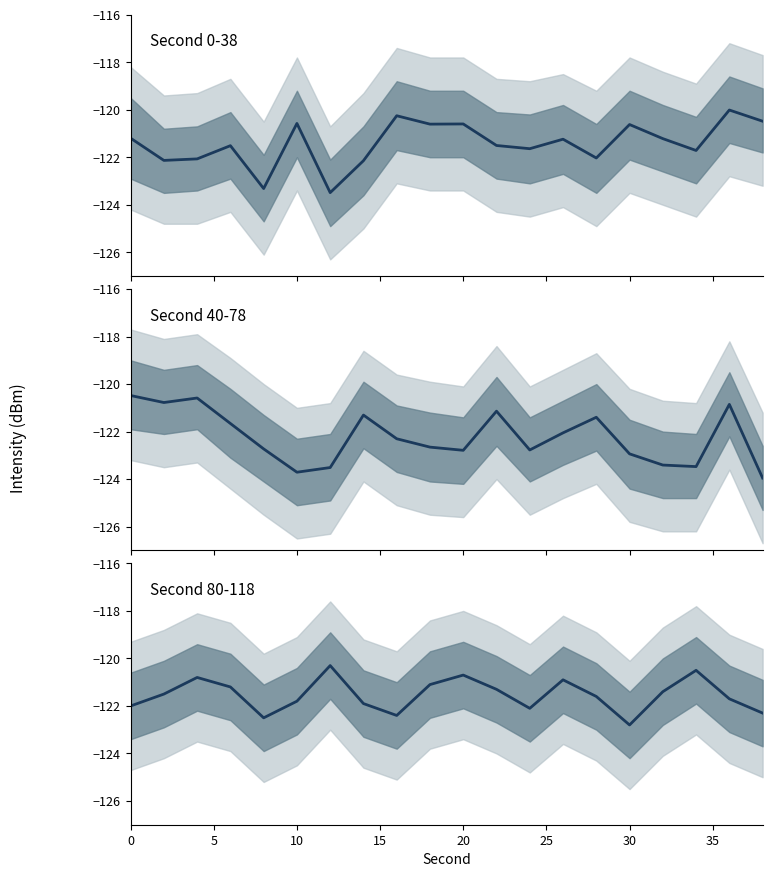

What is the sum of all values?

-2430.8